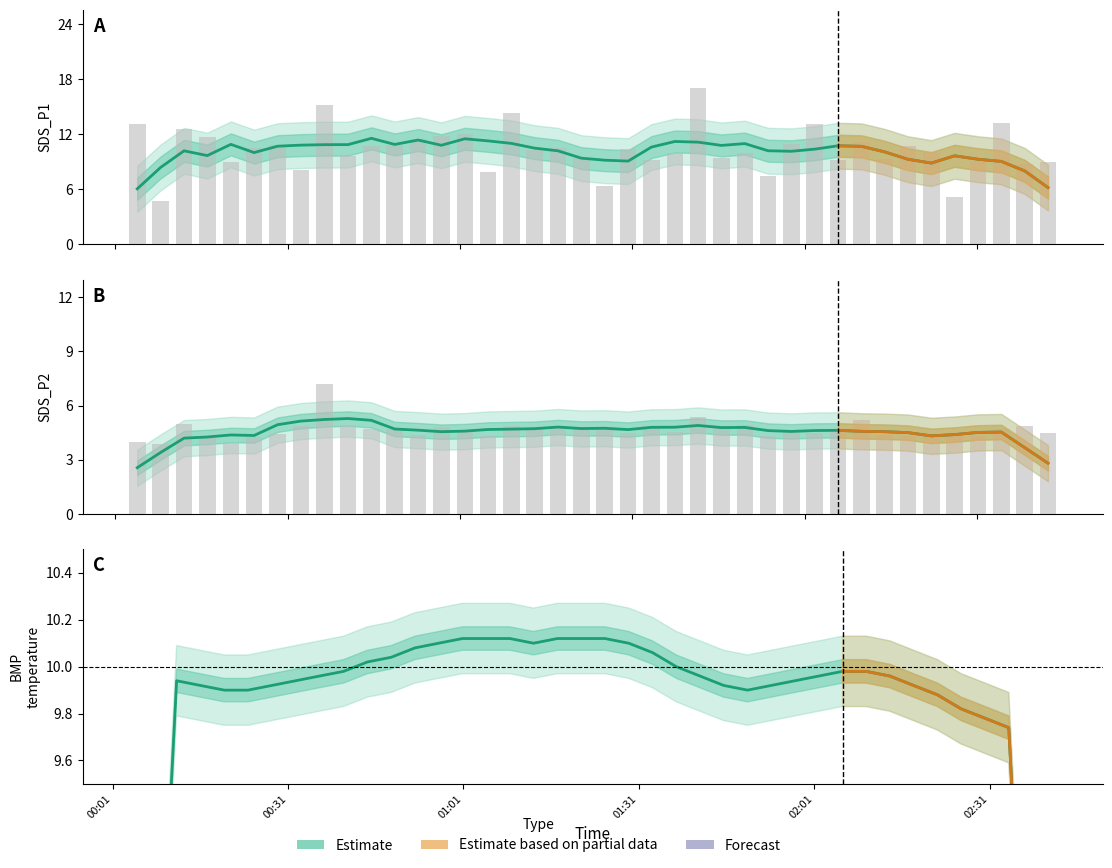

How many groups of bars are there?

40